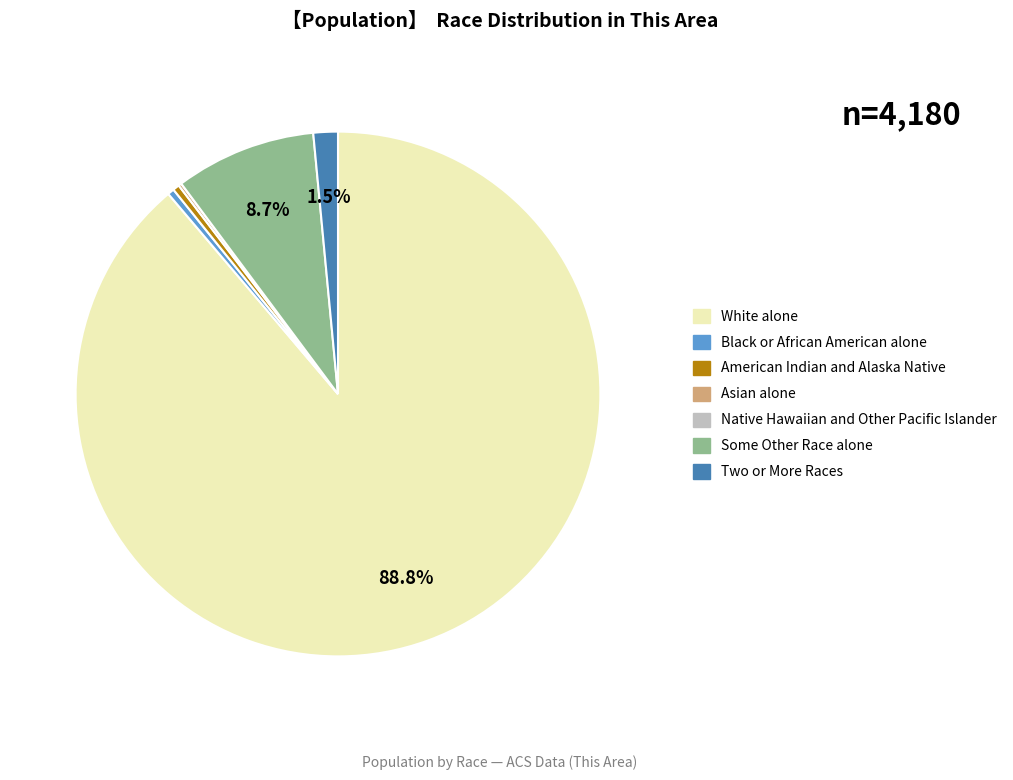

Is it true that Some Other Race alone is 15% of the pie?

False